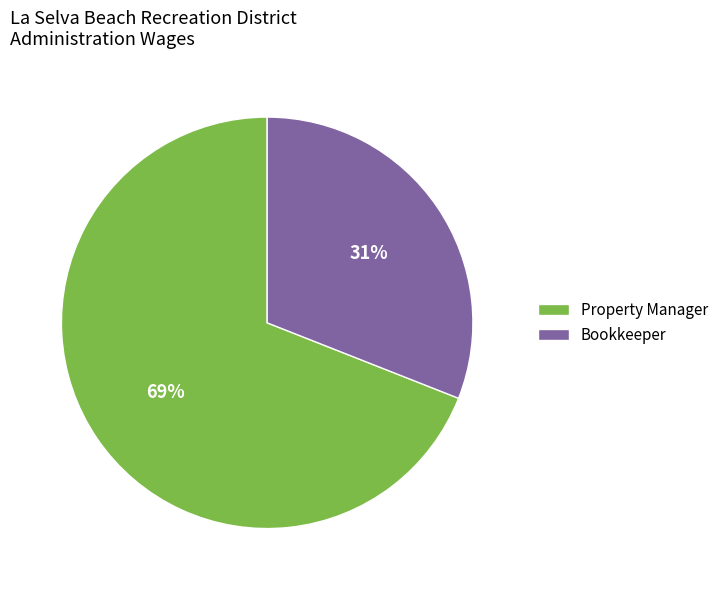

Which slice is the smallest?

Bookkeeper